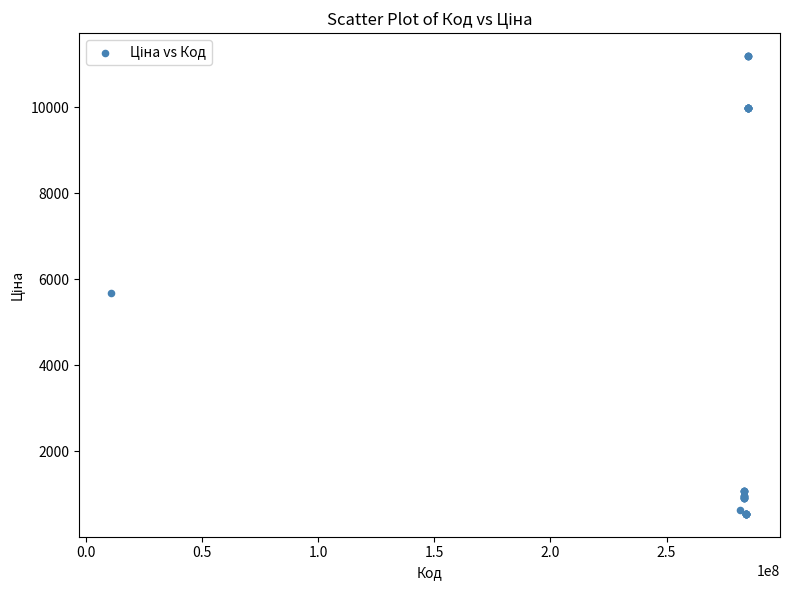

What Y value in the scatter plot is closest to 5863?

5673.8